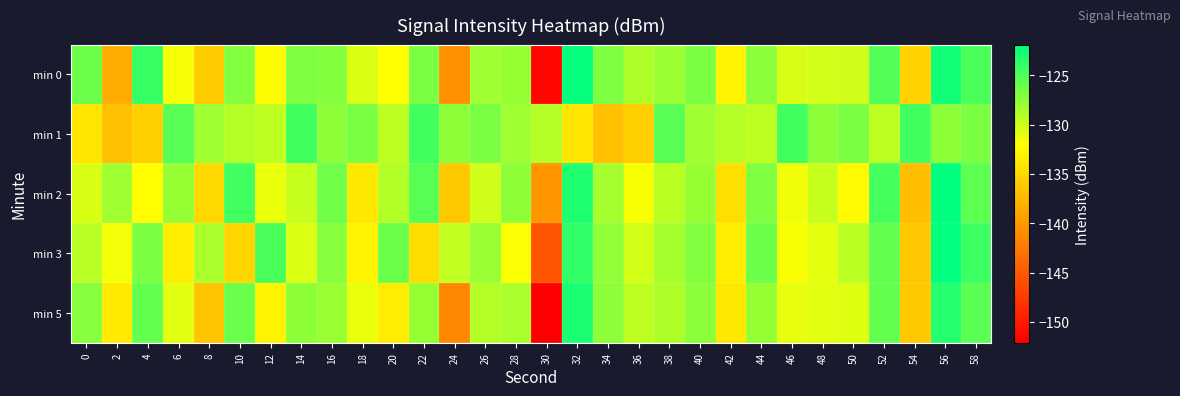

What is the maximum value shown in the chart?

-121.9